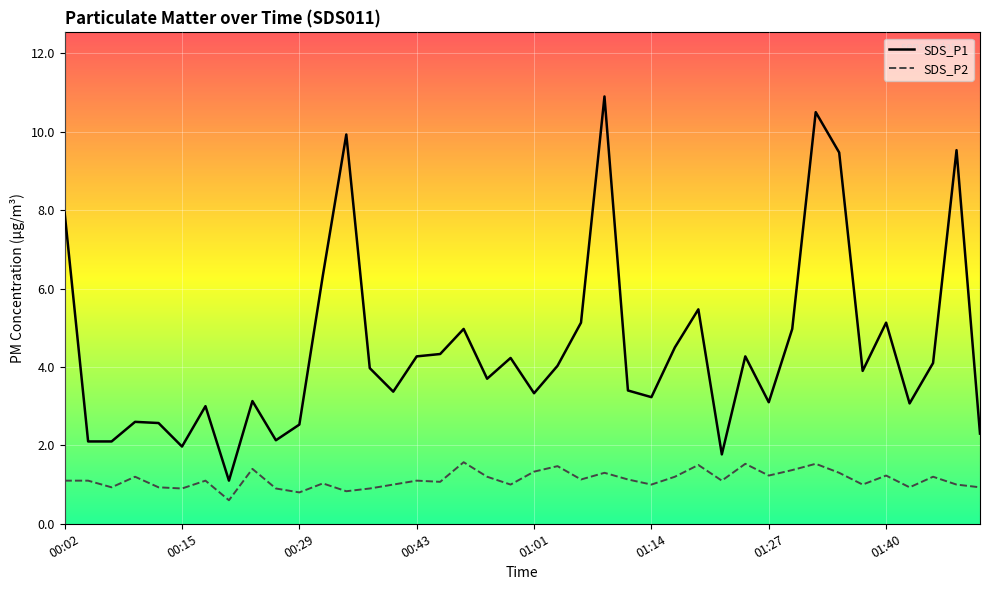

What is the difference between the maximum and minimum values in the SDS_P1 series?

9.8